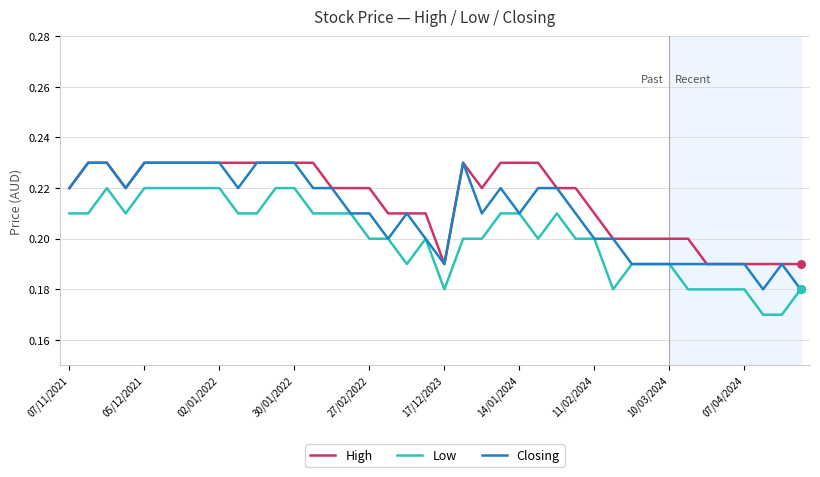

List the series in order of their overall mean, highest first.

High, Closing, Low